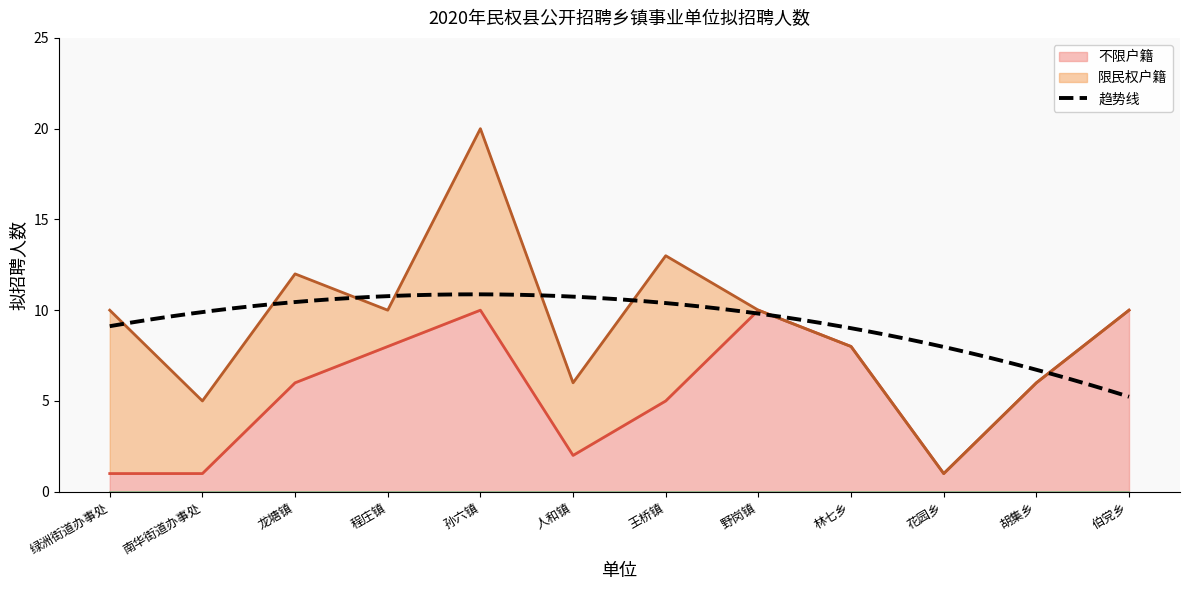

Count the number of values greater than 6.

5